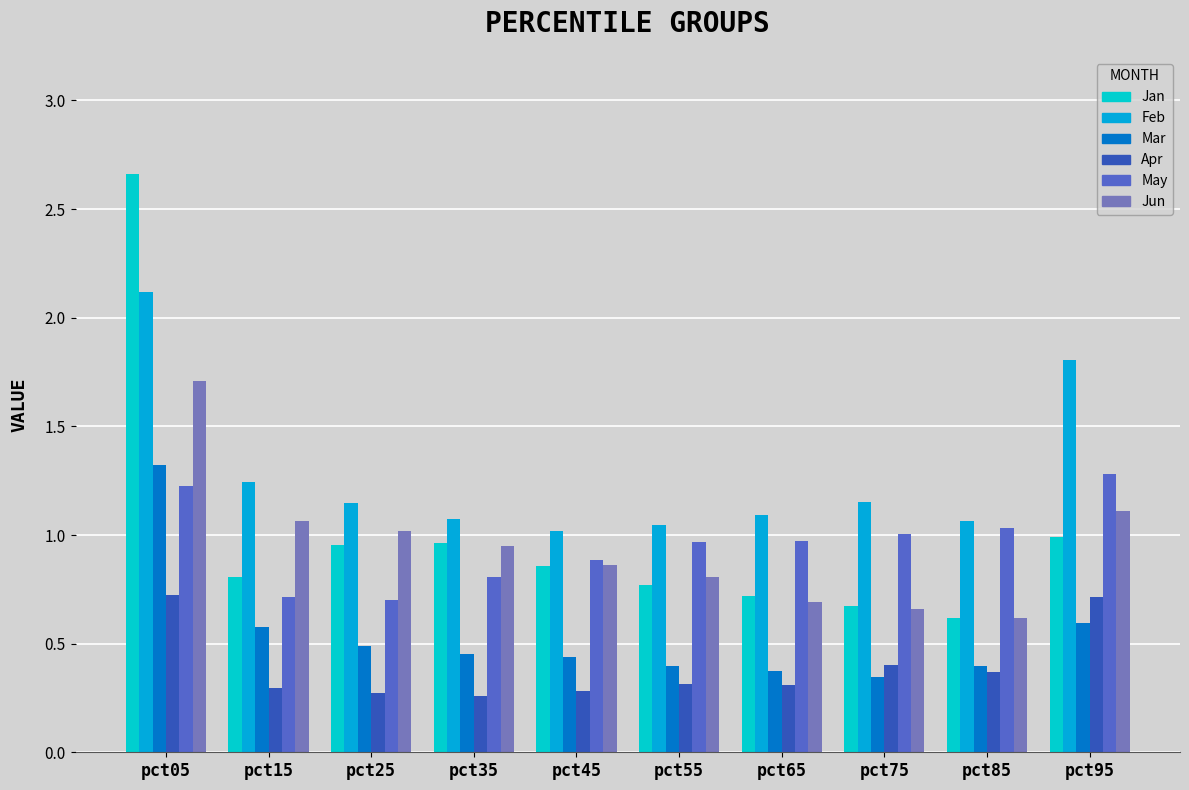

At which category is the sum across all series the highest?

pct05